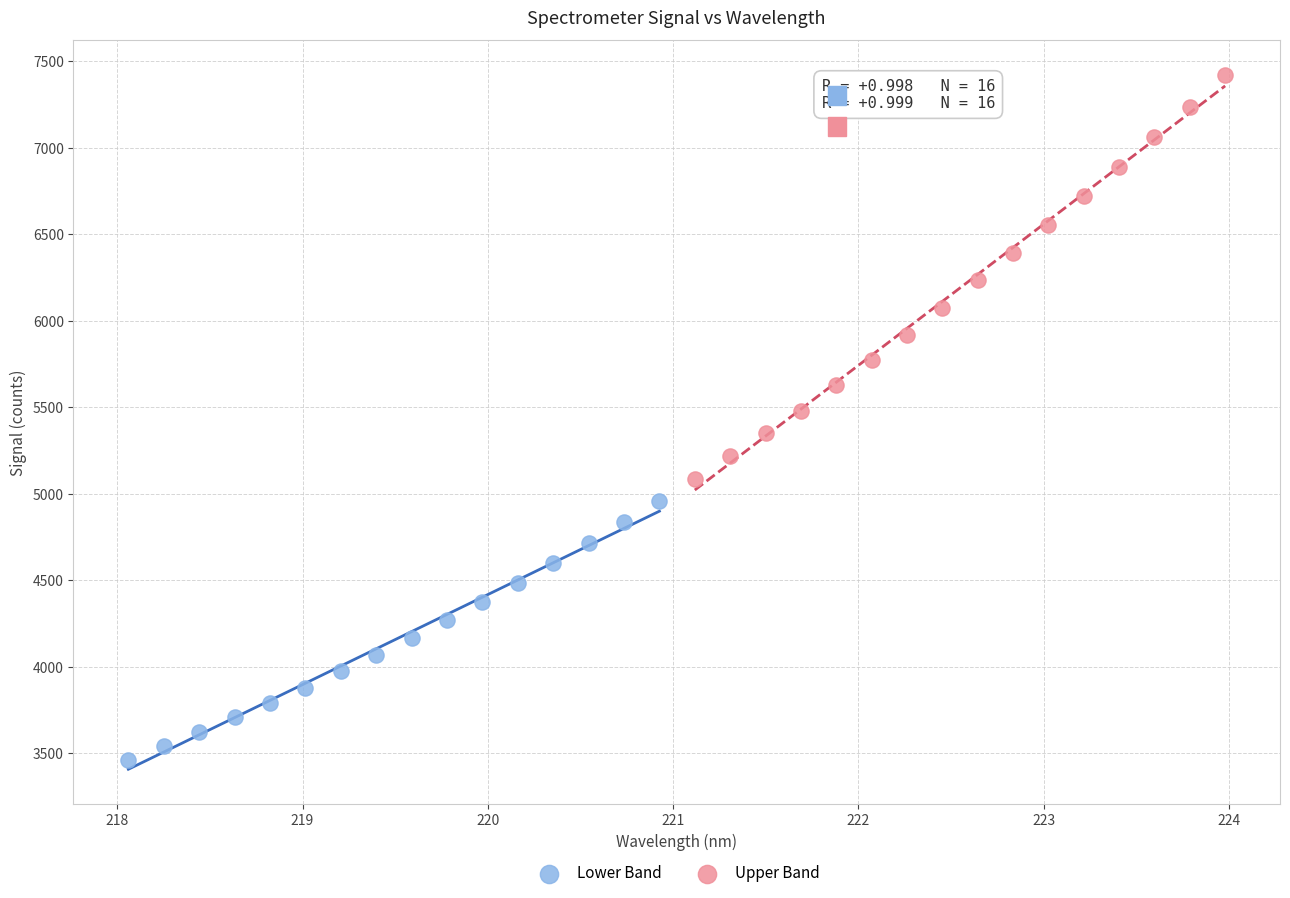

Which series contains the lowest Y value?

Lower Band